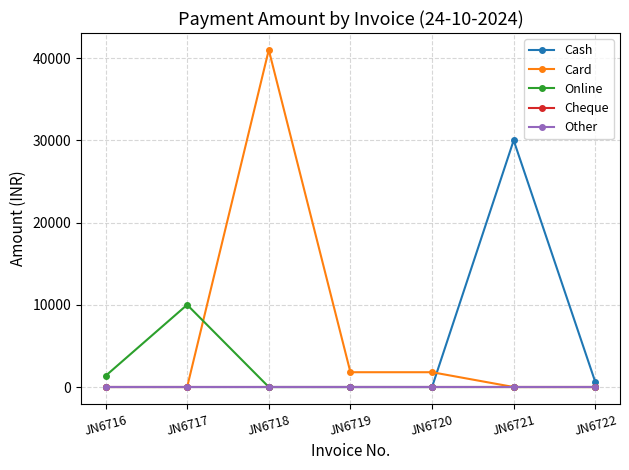

Between JN6716 and JN6718, which series saw the biggest shift?

Card